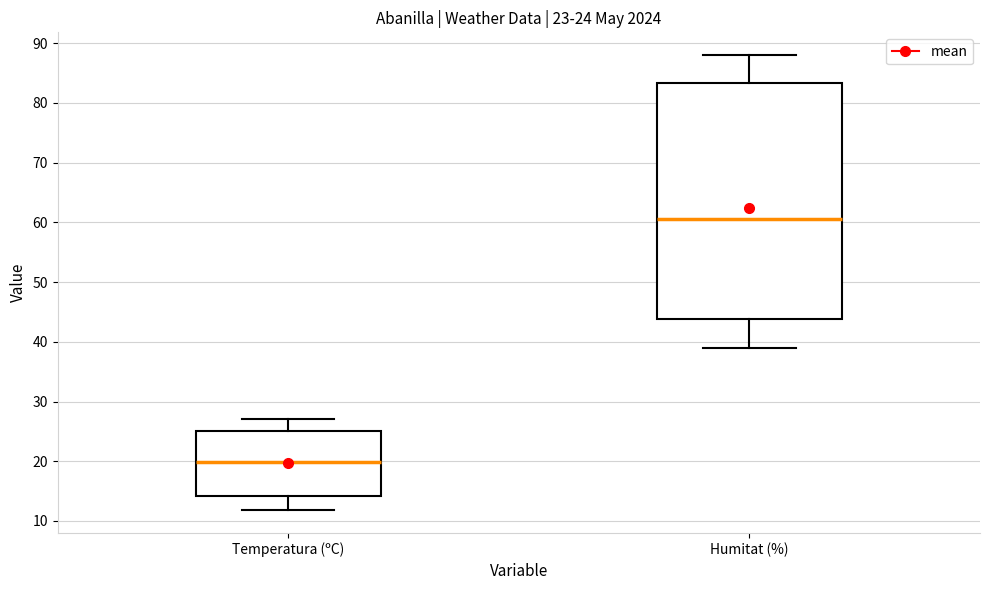

Which box has the lowest median line?

Temperatura (ºC)